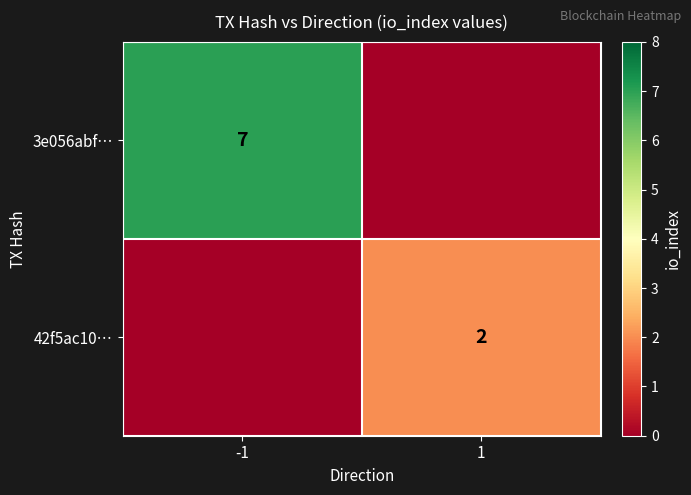

The 42f5ac10… series shows 2 at 1. True or false?

True